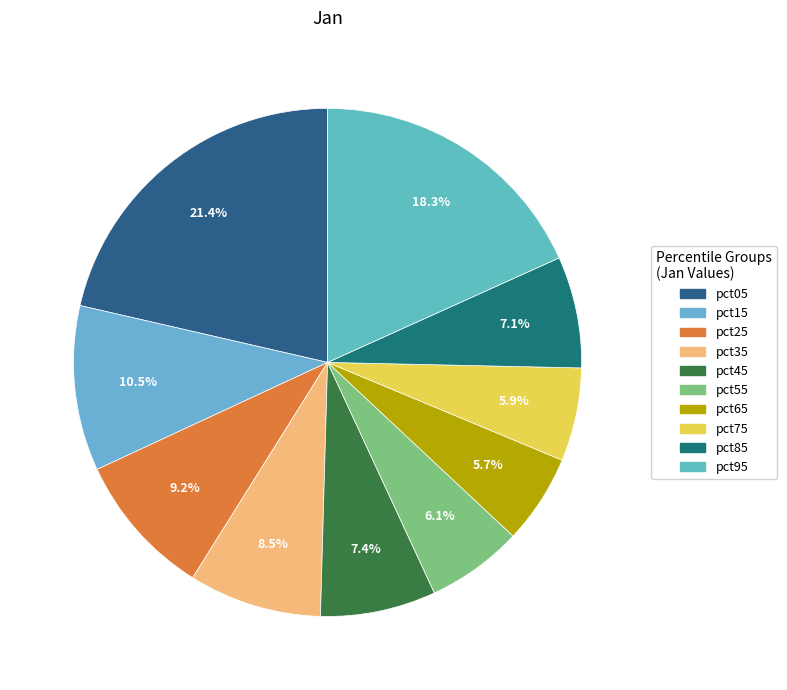

To the nearest percent, what is the difference between the largest and smallest slice percentages?

16%